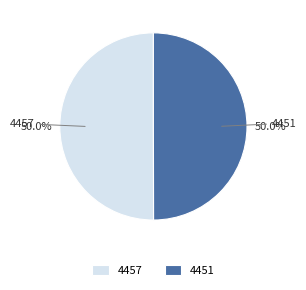

Approximately how many times larger is the value at 4451 compared to 4457?

1.0